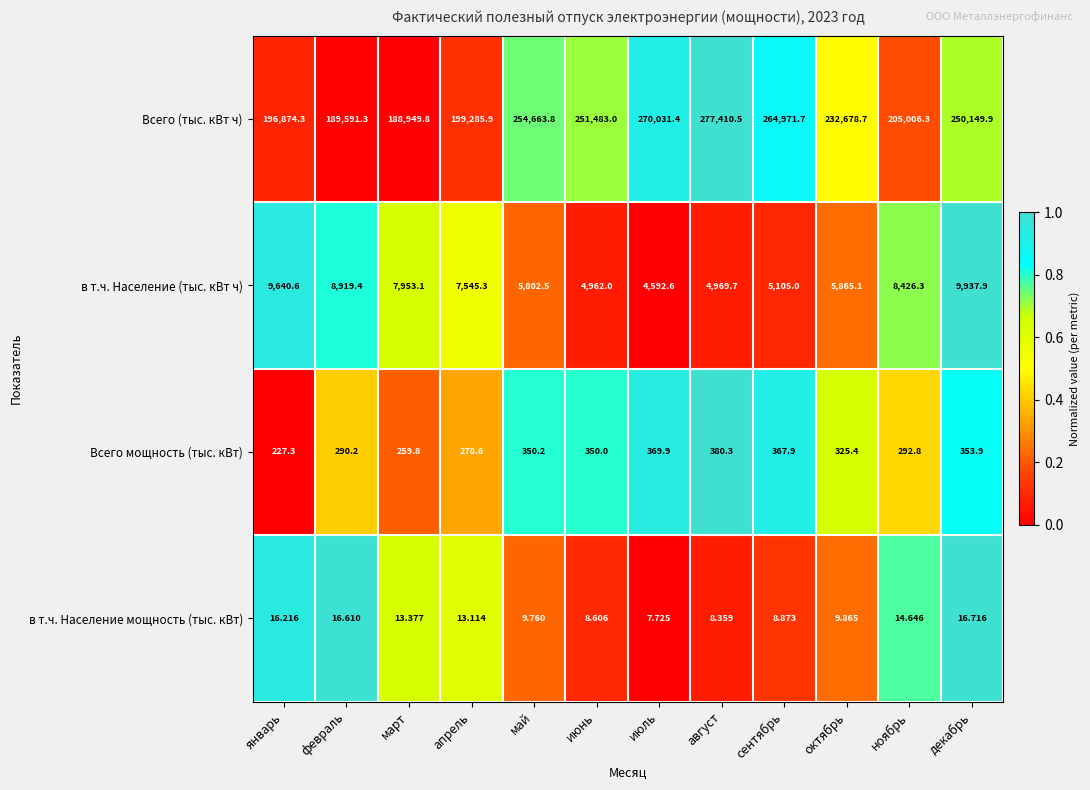

Which series has the largest total across all categories?

Всего (тыс. кВт ч)